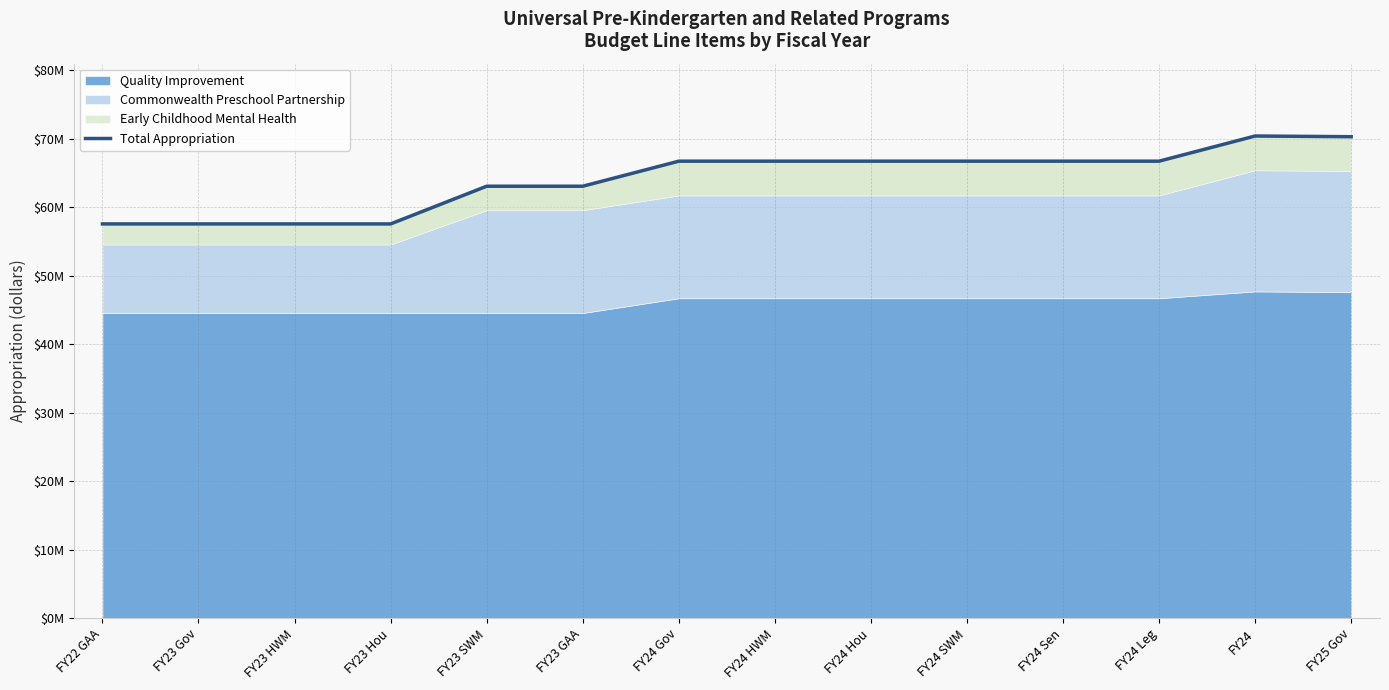

What is the difference between the maximum and minimum values?

12828199